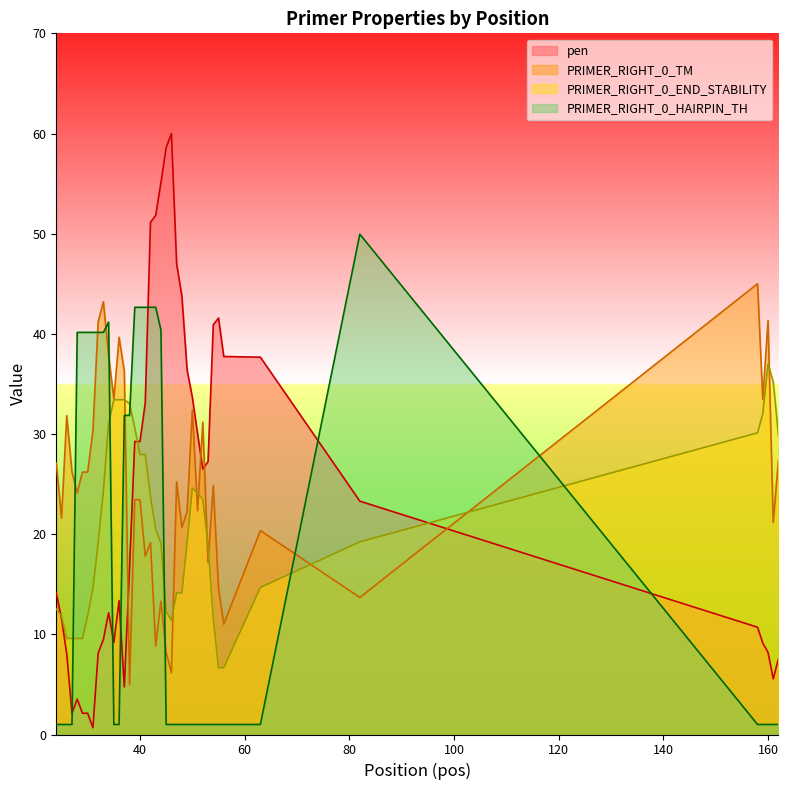

Is the value of PRIMER_RIGHT_0_TM at 56 greater than the value of PRIMER_RIGHT_0_HAIRPIN_TH at 40?

No